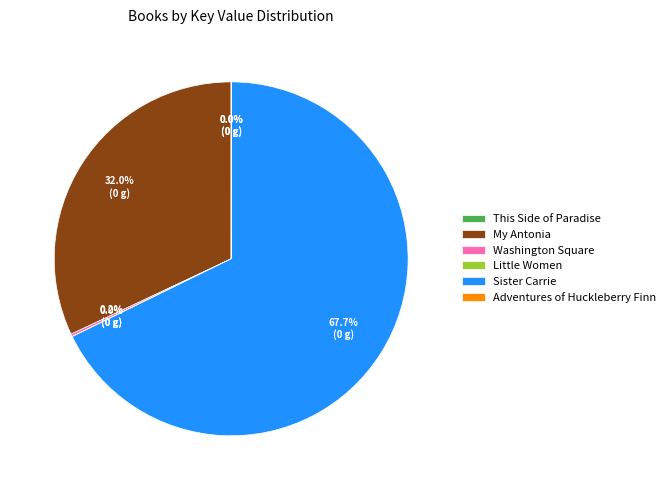

What portion of the pie excludes My Antonia?

68.0%